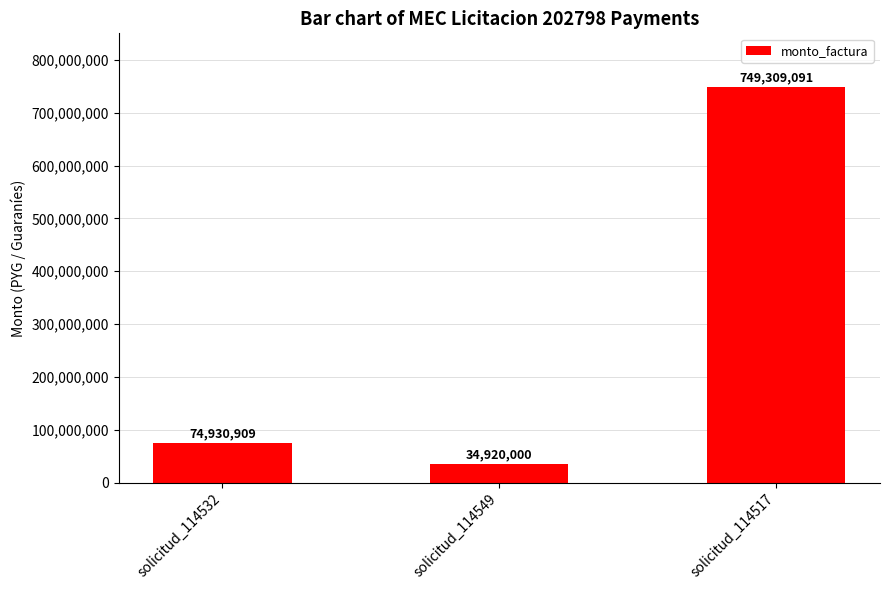

The value at solicitud_114549 is 9388673. True or false?

False